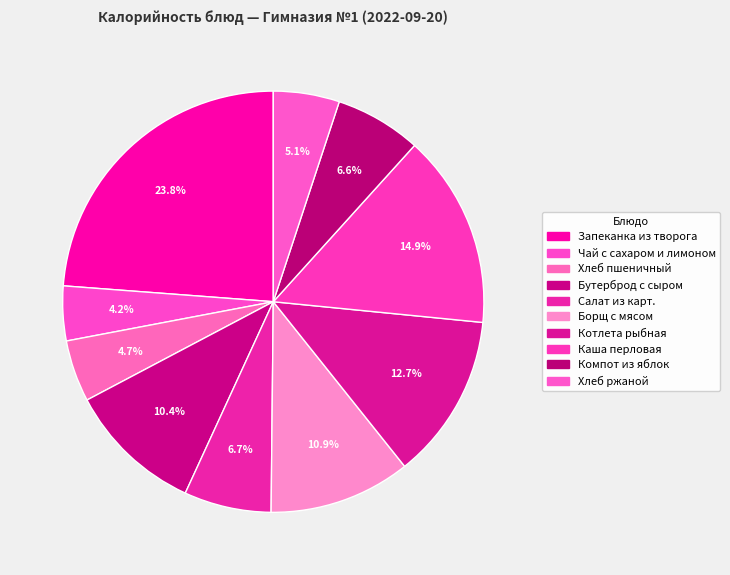

Count the number of slices in the pie.

10